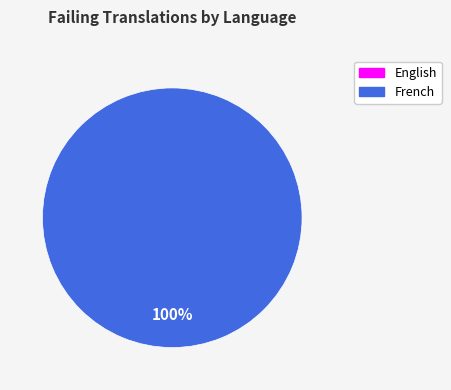

What percentage is the French slice, to the nearest percent?

100%